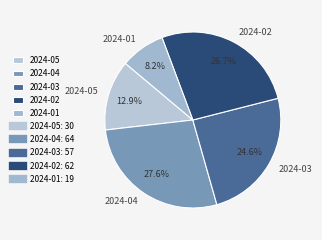

Is there any slice that represents more than half of the pie?

No